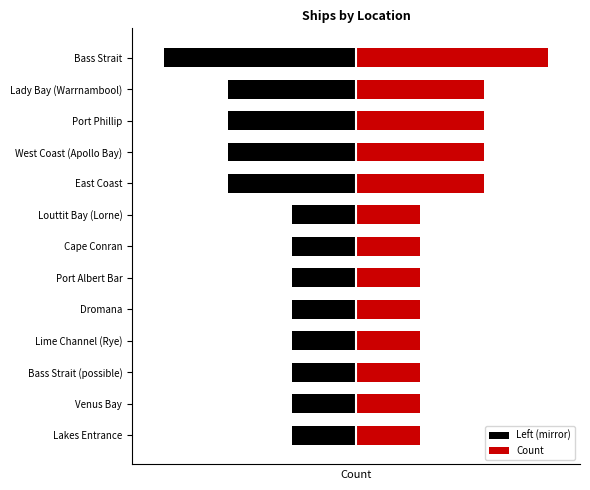

Which has a higher value, Venus Bay or West Coast (Apollo Bay)?

Venus Bay